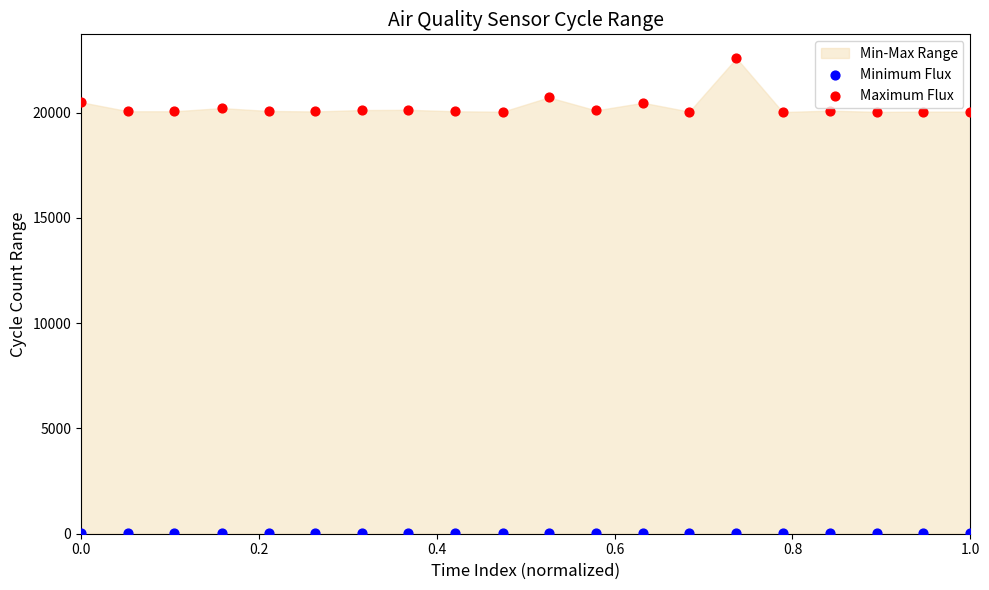

Which series contains the highest Y value?

Maximum Flux